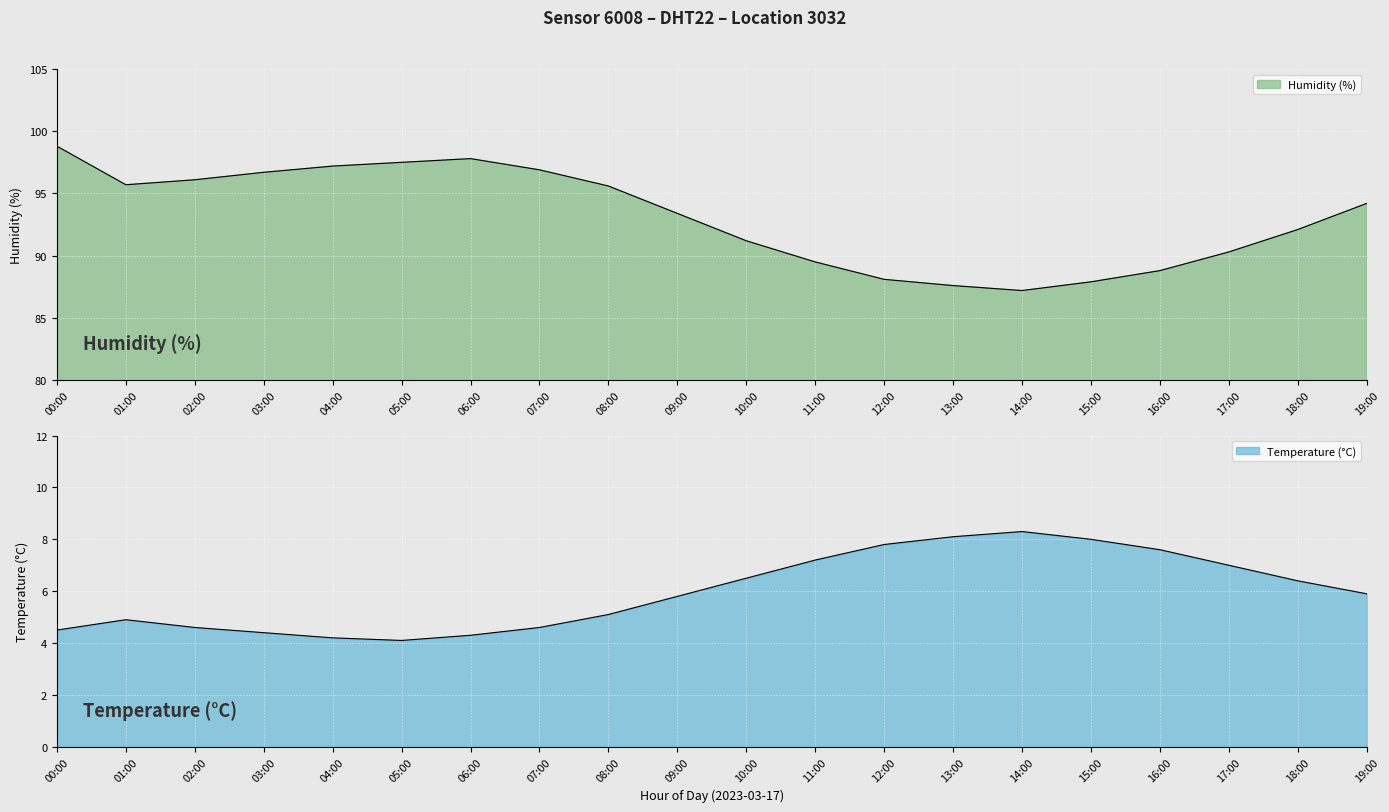

At 00:00, list the series in order from smallest to largest.

temperature, humidity